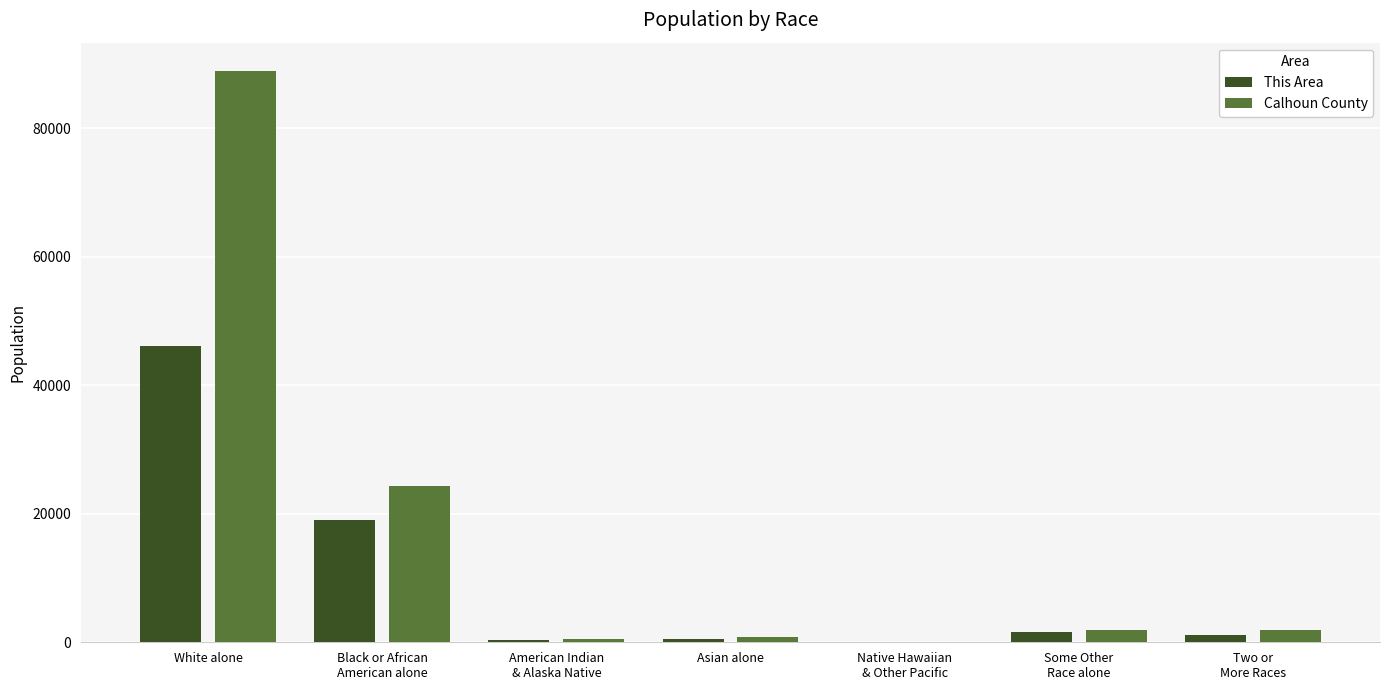

What is the spread (max minus min) of values at Asian alone?

314